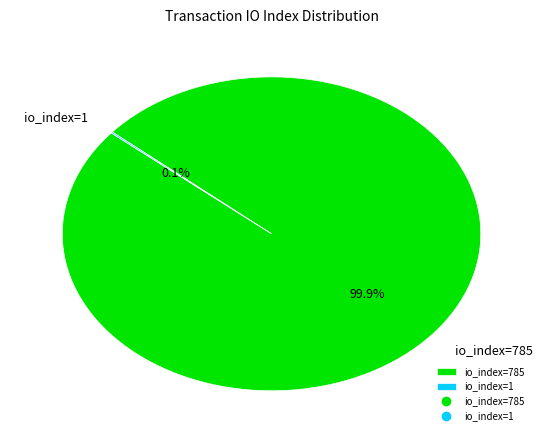

What percentage is NOT represented by io_index=785?

0.1%